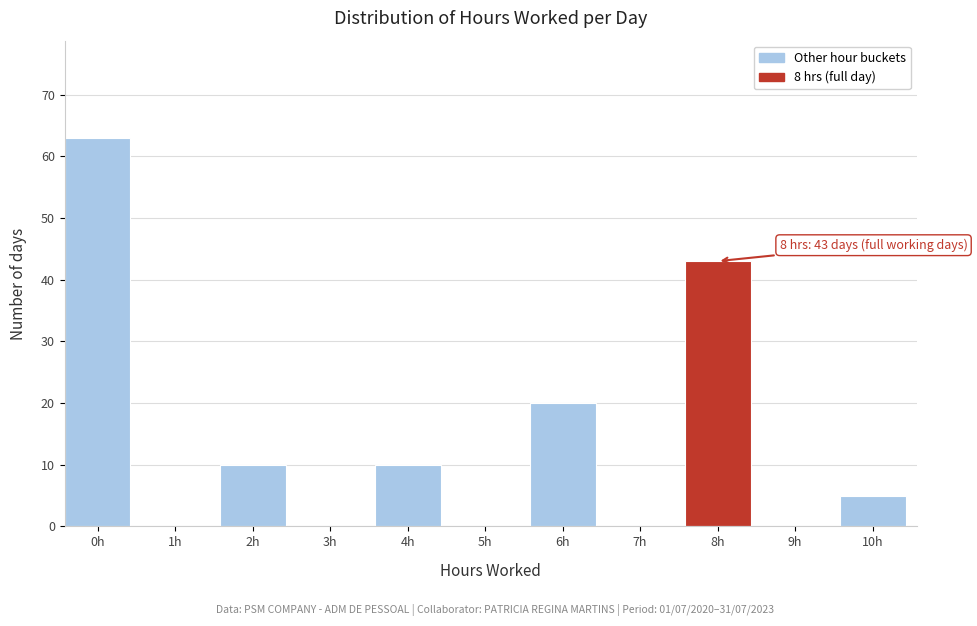

Reading left to right, list all the values displayed in this chart.

0h=63	1h=0	2h=10	3h=0	4h=10	5h=0	6h=20	7h=0	8h=43	9h=0	10h=5